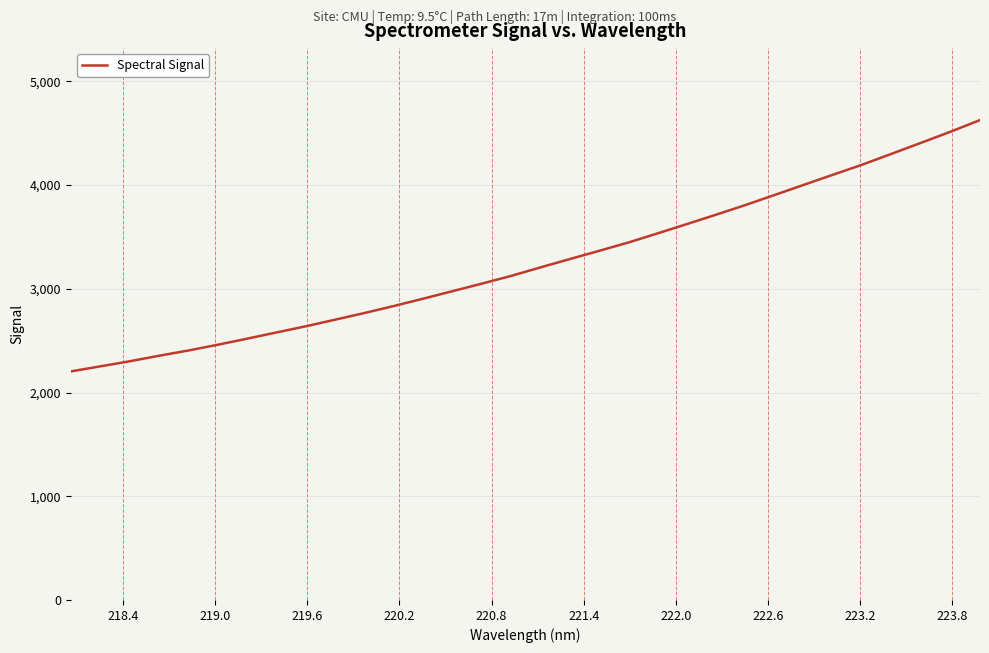

Is this an area chart (filled region under the line)?

No